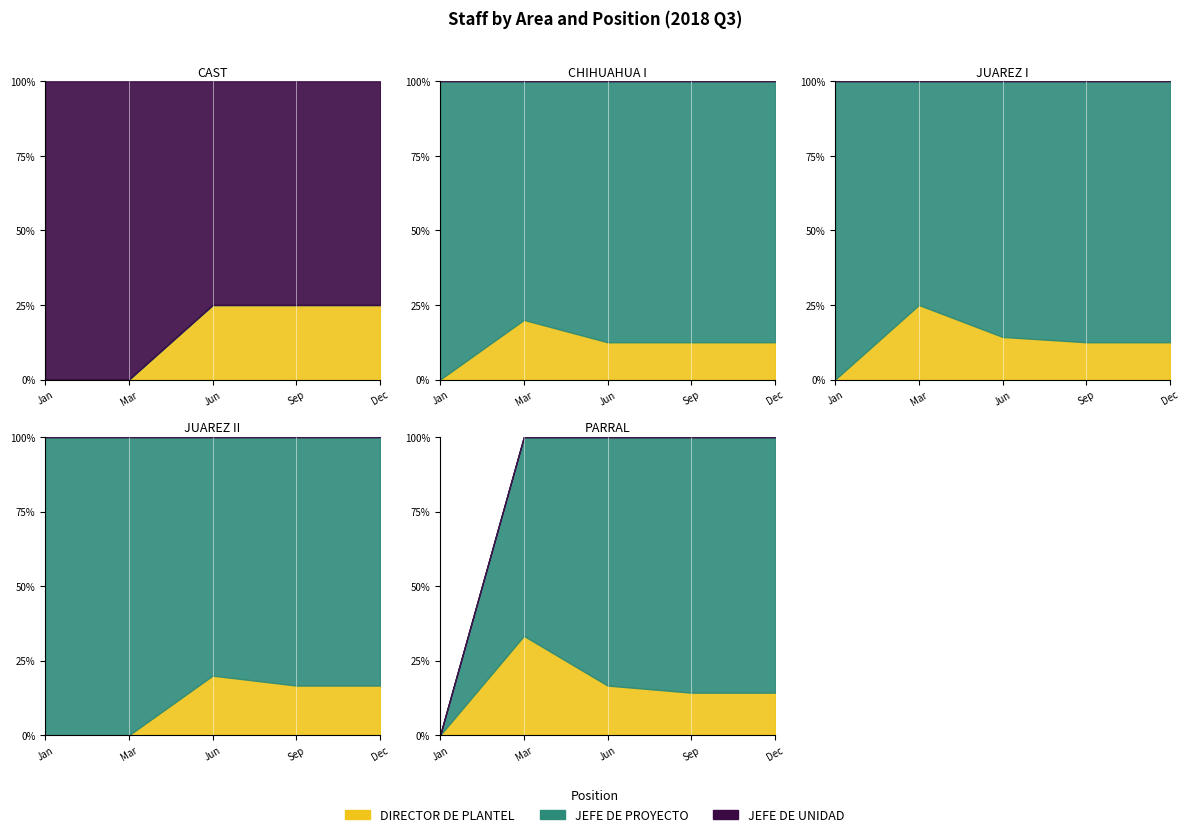

True or false: JEFE DE UNIDAD has more than 0 interior local peaks.

False